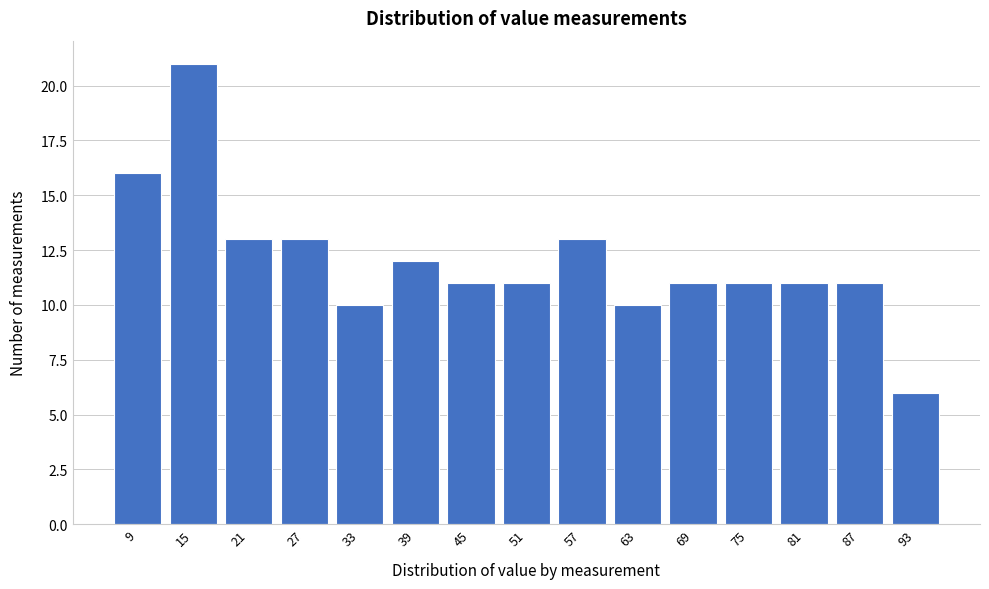

Reading left to right, transcribe all the data shown in this chart.

16	21	13	13	10	12	11	11	13	10	11	11	11	11	6